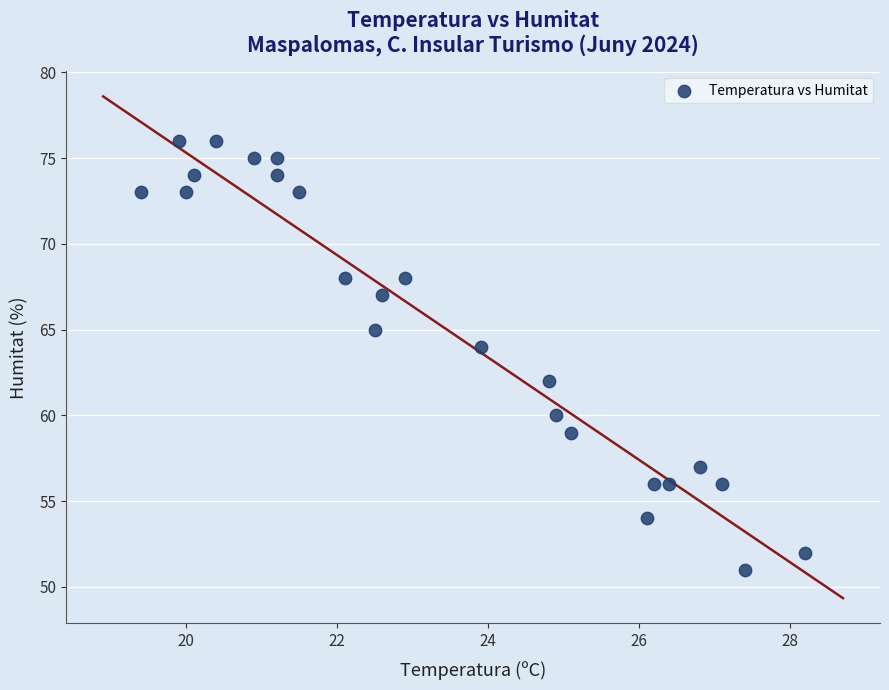

What is the range of Y values (max minus min)?

25